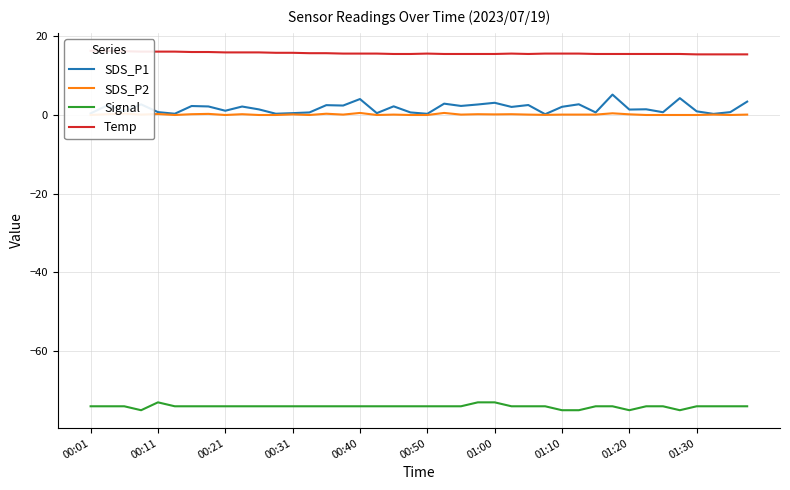

What is the sum of the Temp values at 39 and 15?

31.0